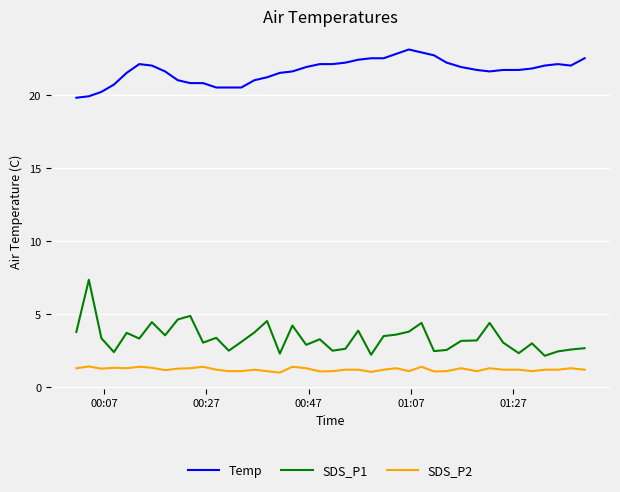

Does the chart have visible grid lines?

Yes